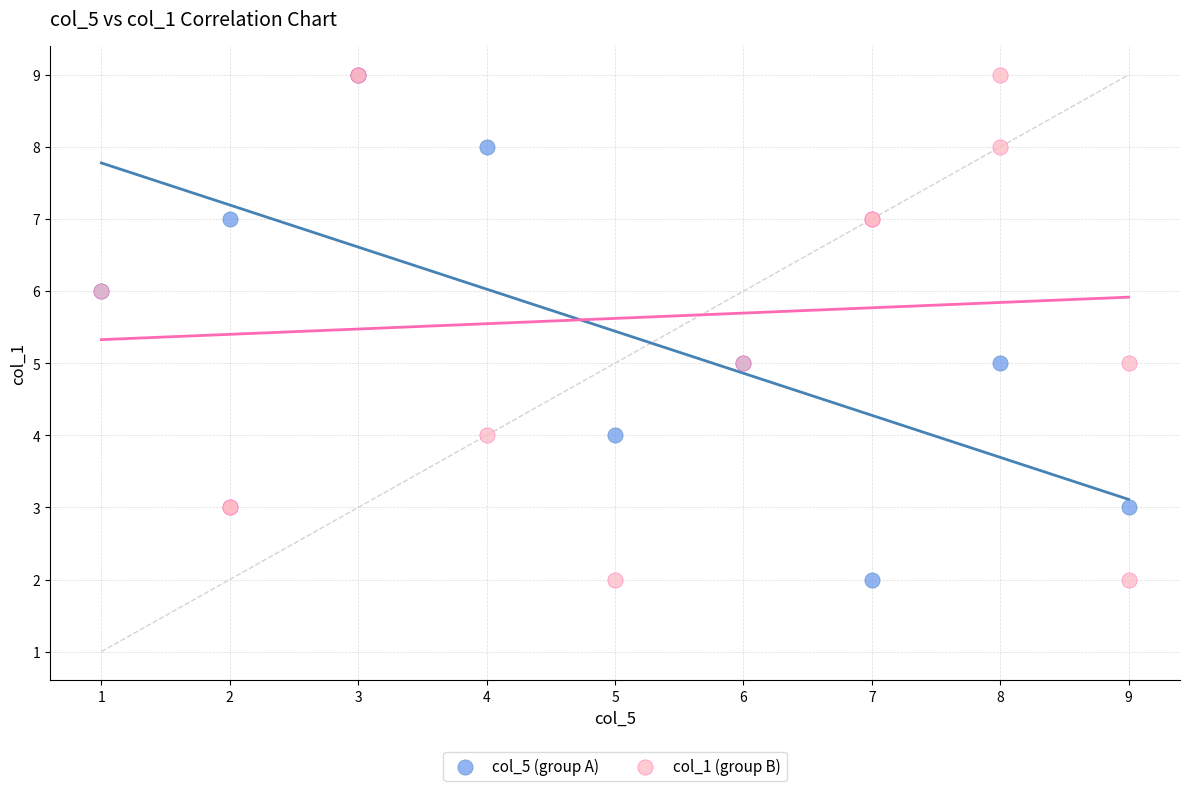

What are all the series names shown in the legend?

col_5 (group A), col_1 (group B)